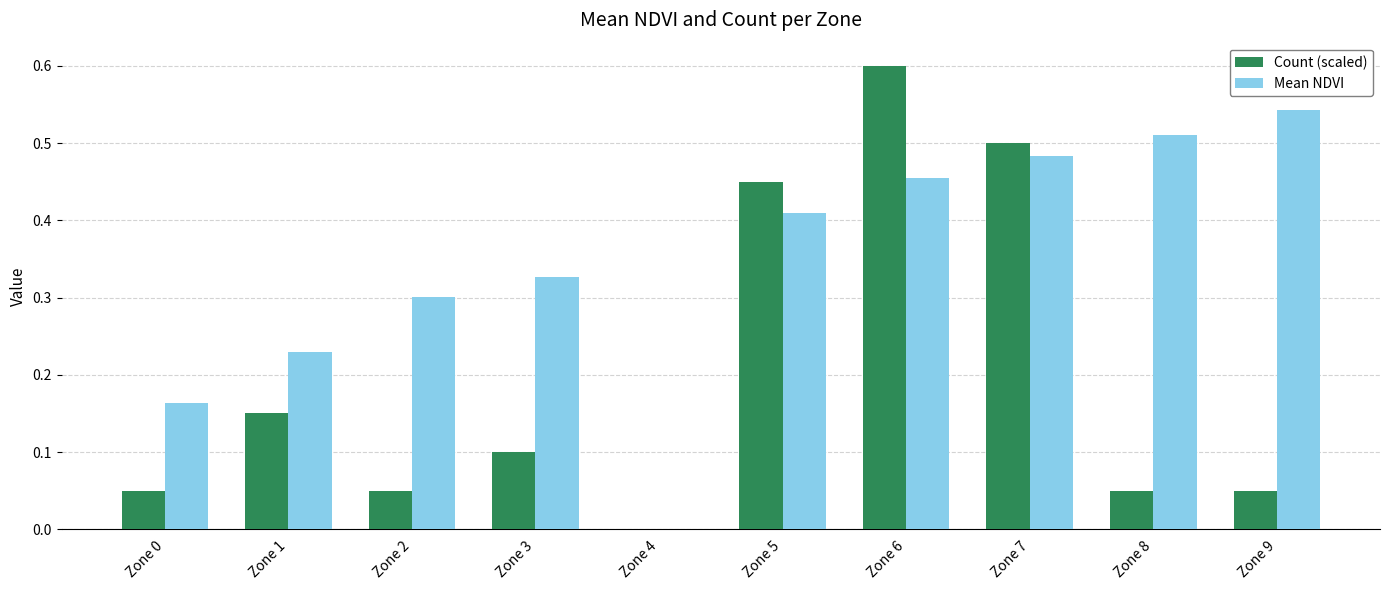

Which series has the largest total across all categories?

Mean NDVI